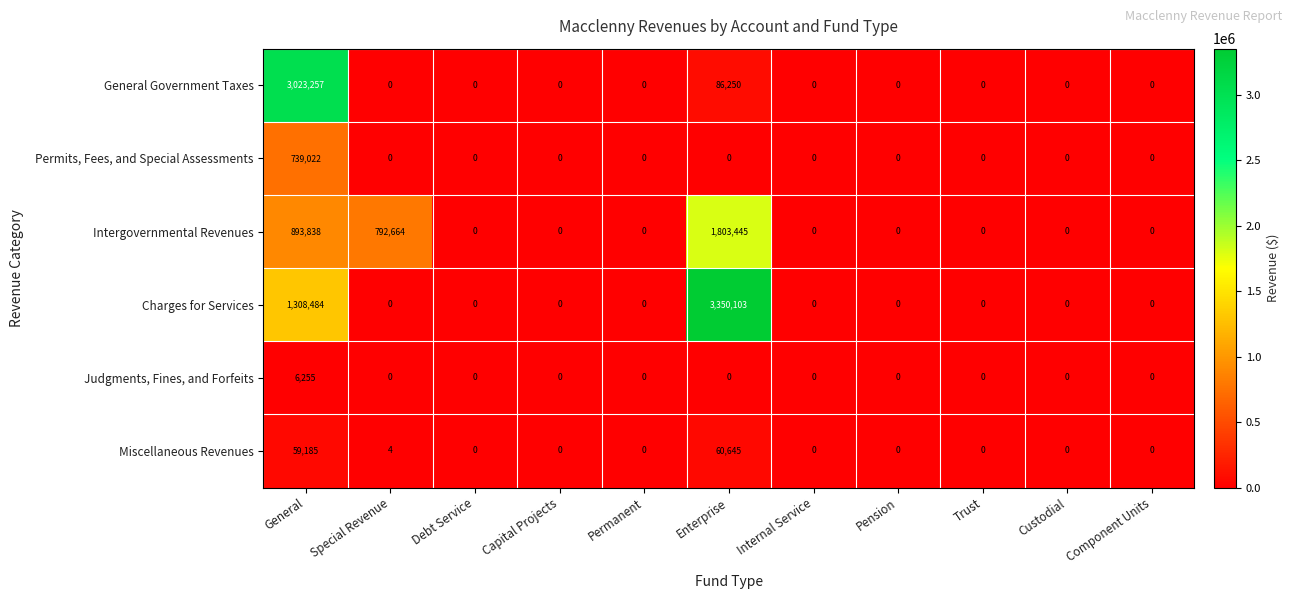

Count the number of data series in this chart.

6